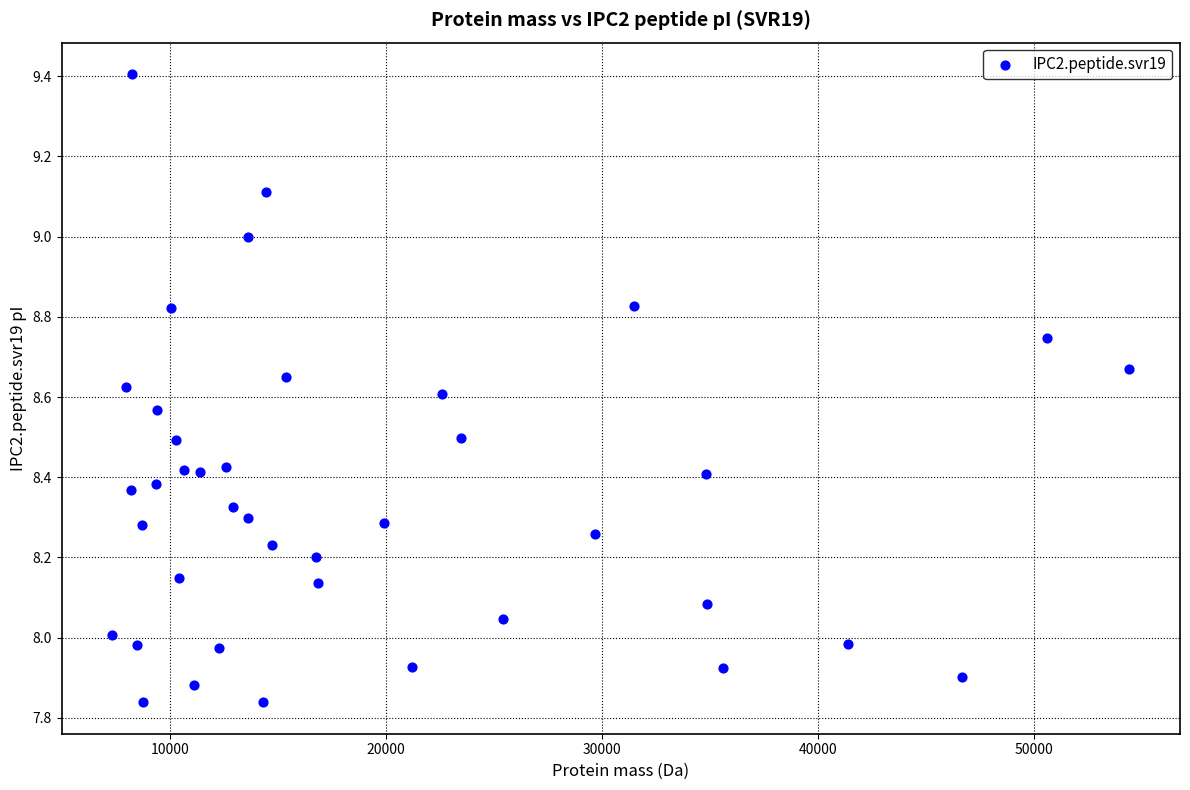

What is the range of Y values (max minus min)?

1.6